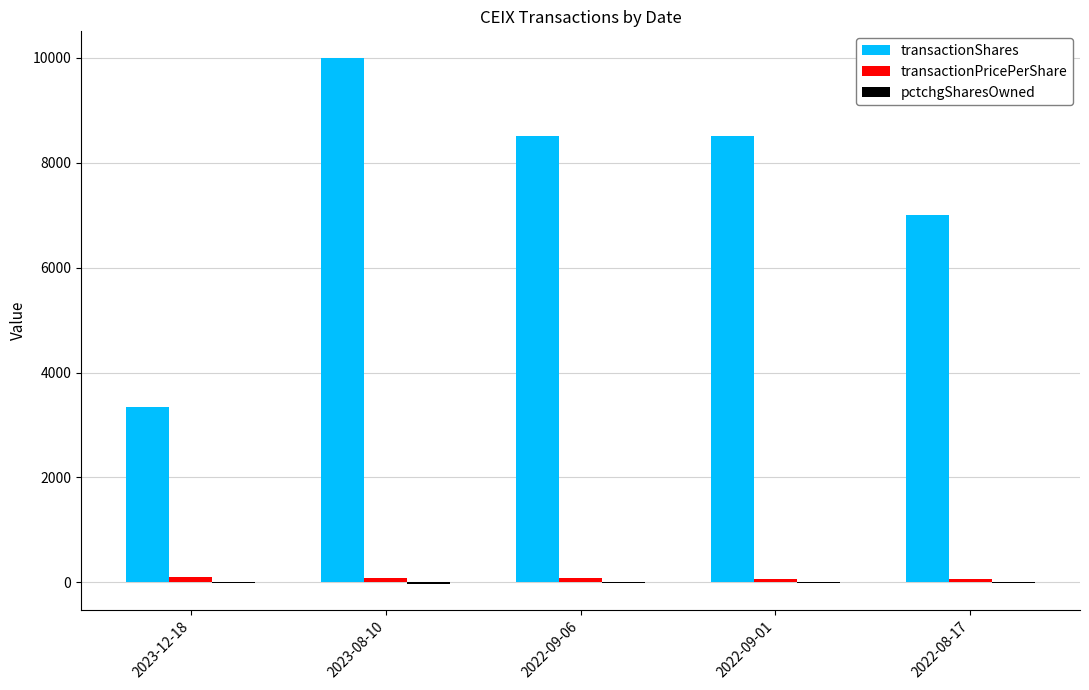

At which category is the sum across all series the highest?

2023-08-10